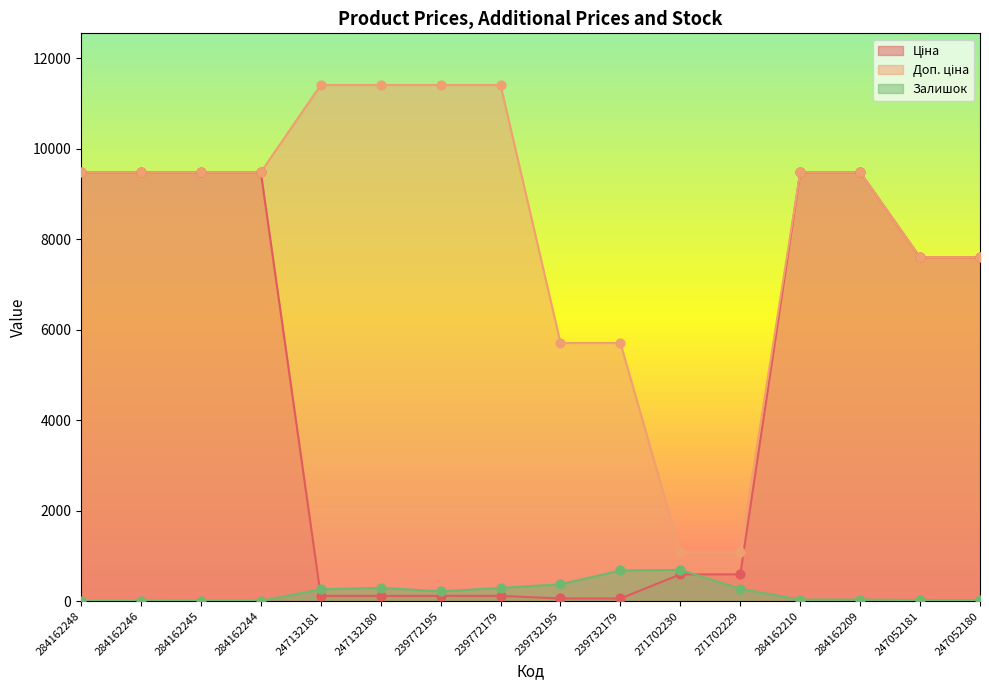

What is the total value across all series at 284162245?

18968.1